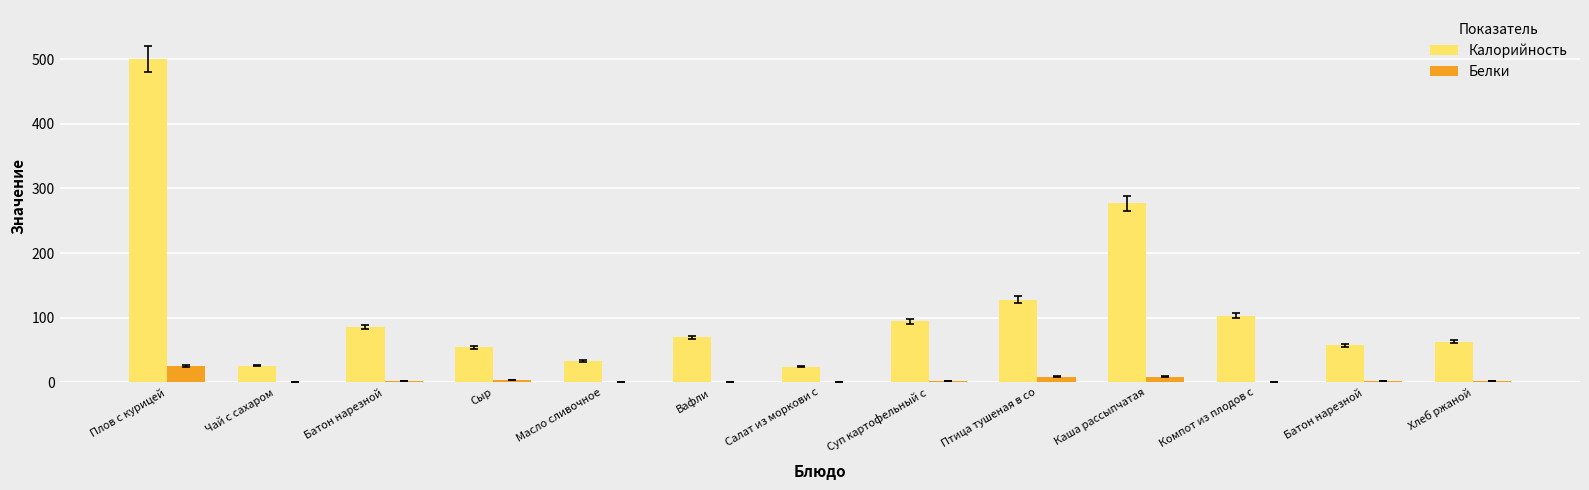

Between Плов с курицей and Птица тушеная в со, which is larger?

Плов с курицей